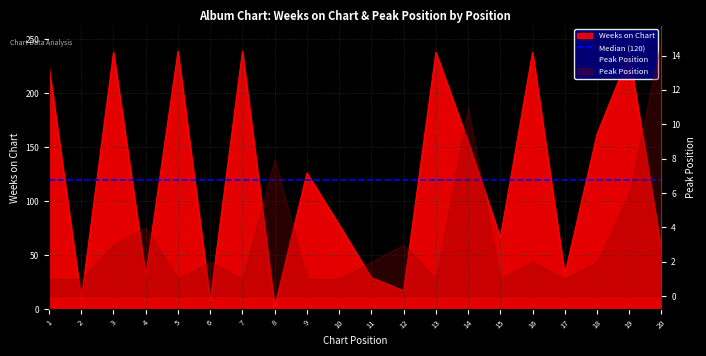

Which series has the largest total across all categories?

Weeks on Chart